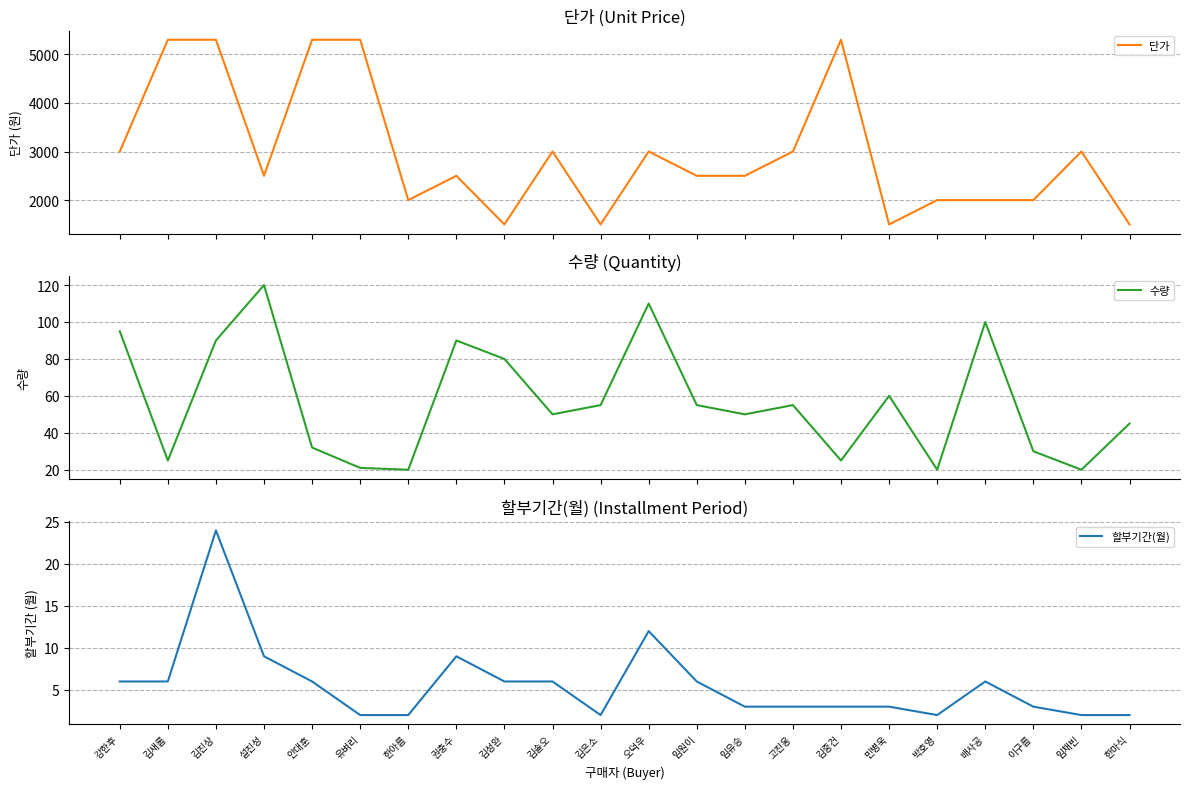

What is the value of the 할부기간(월) point at the 21st from the left?

2